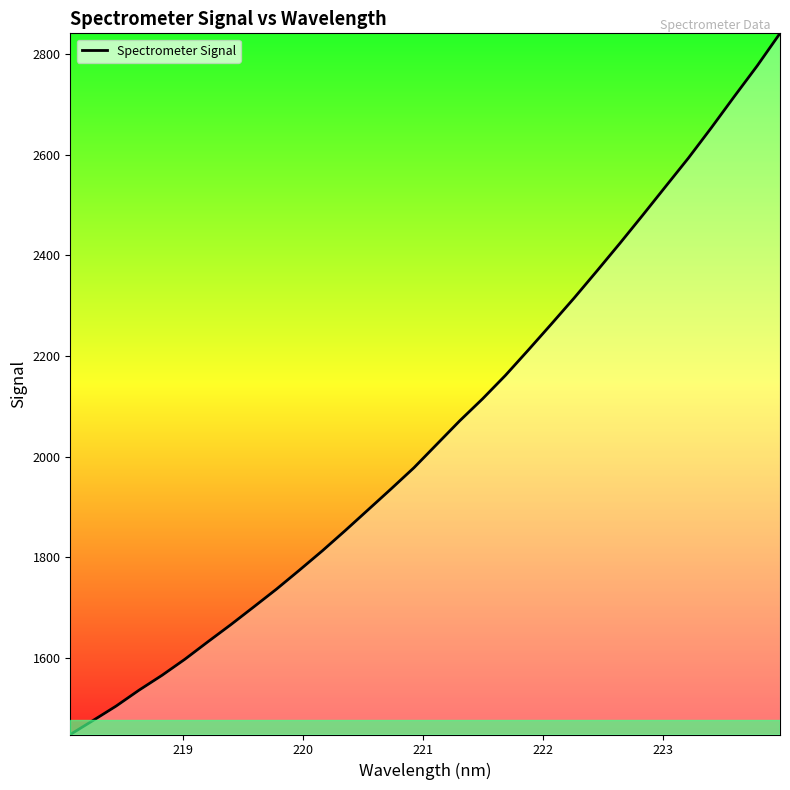

What is the difference between the maximum and minimum values?

1394.1